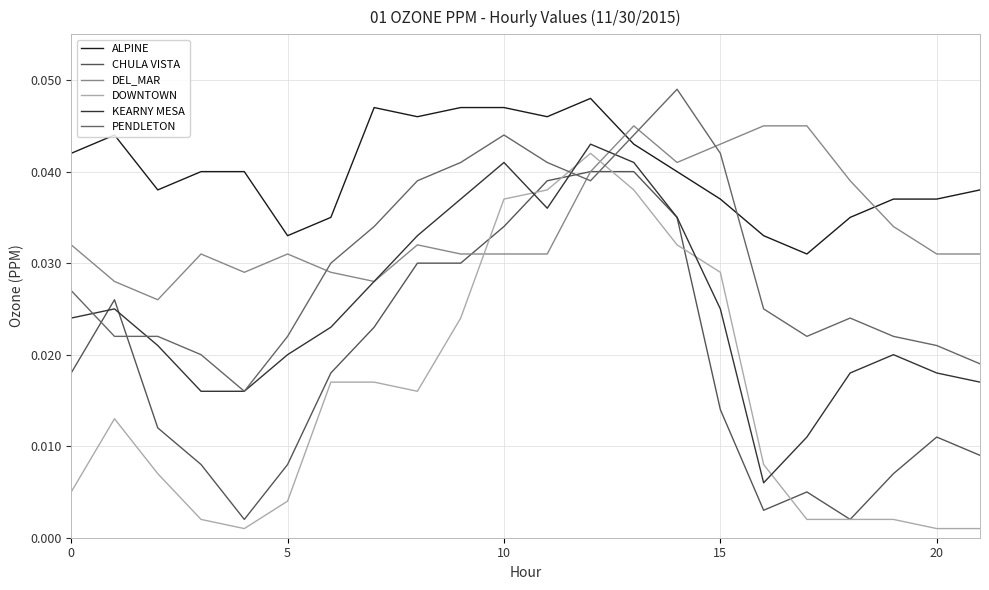

How many lines are shown in the chart?

6